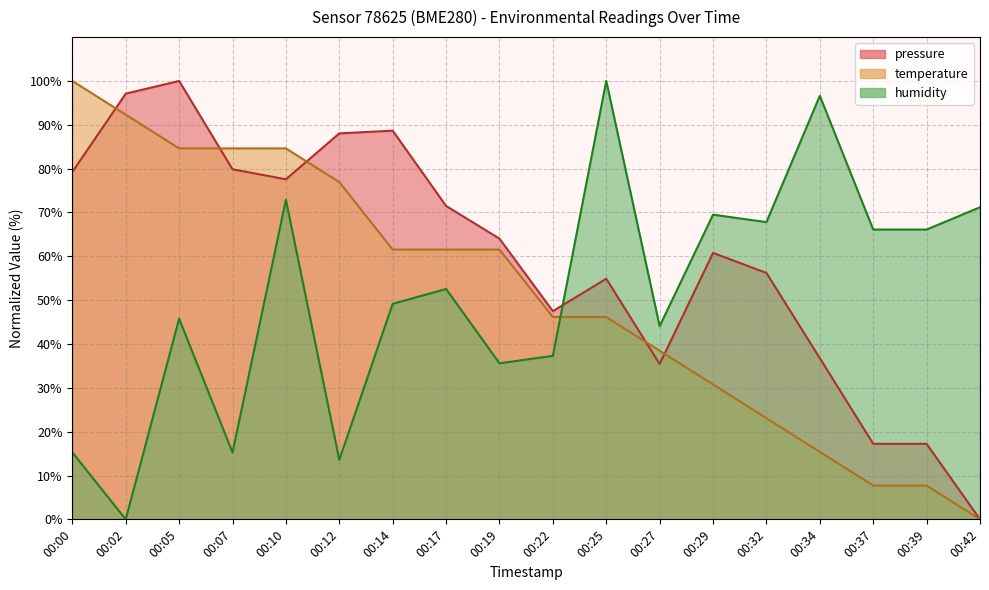

Is the value of temperature at 00:10 greater than the value of pressure at 00:14?

No